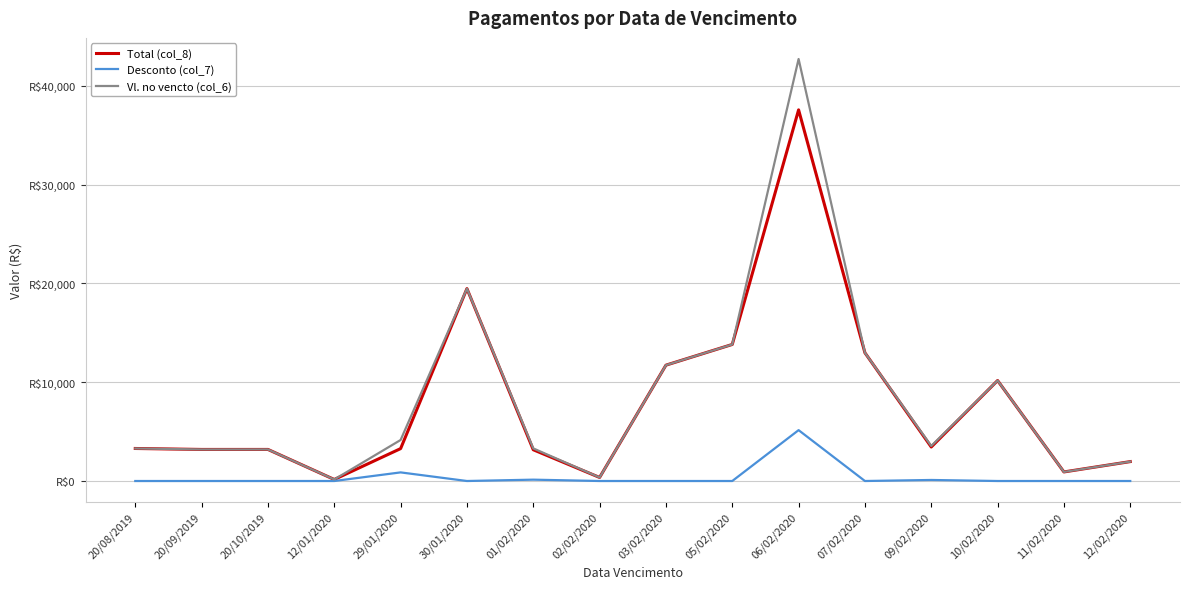

Is the value of Vl. no vencto (col_6) at 05/02/2020 greater than the value of Desconto (col_7) at 01/02/2020?

Yes